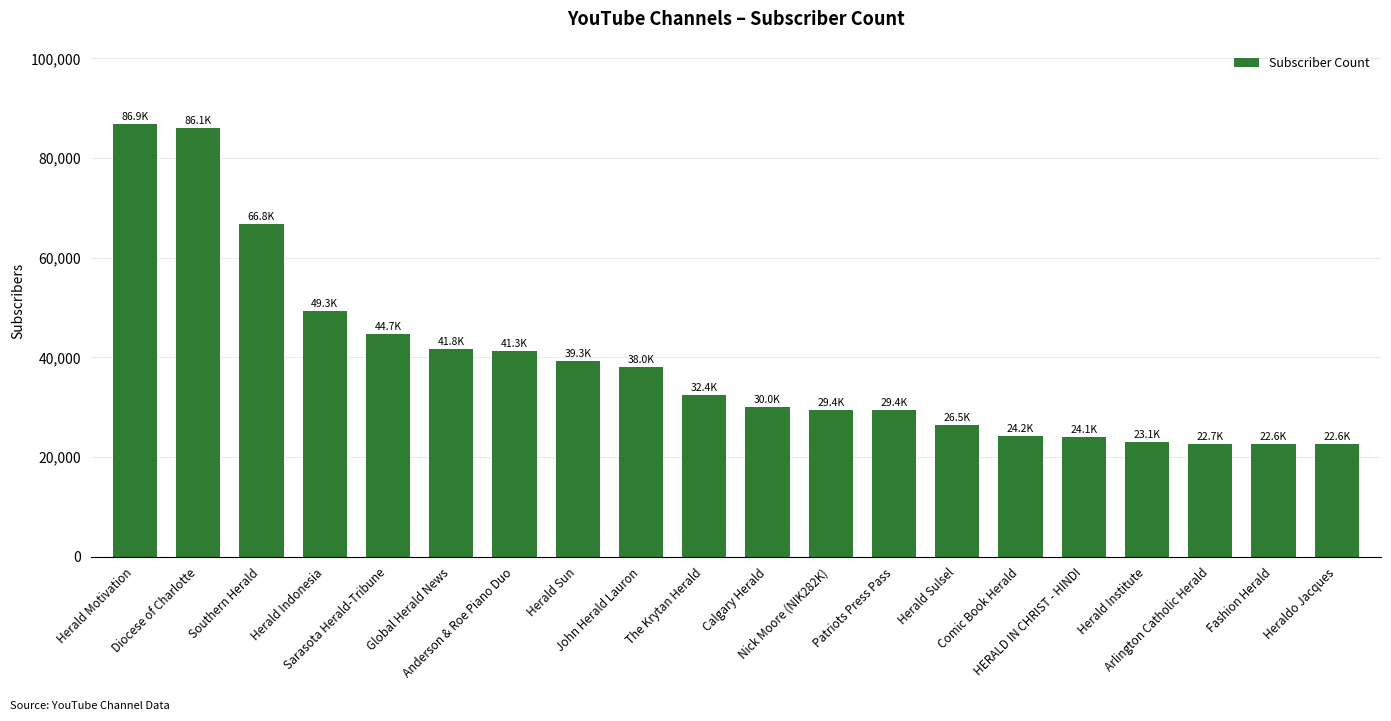

Count the number of data series in this chart.

1